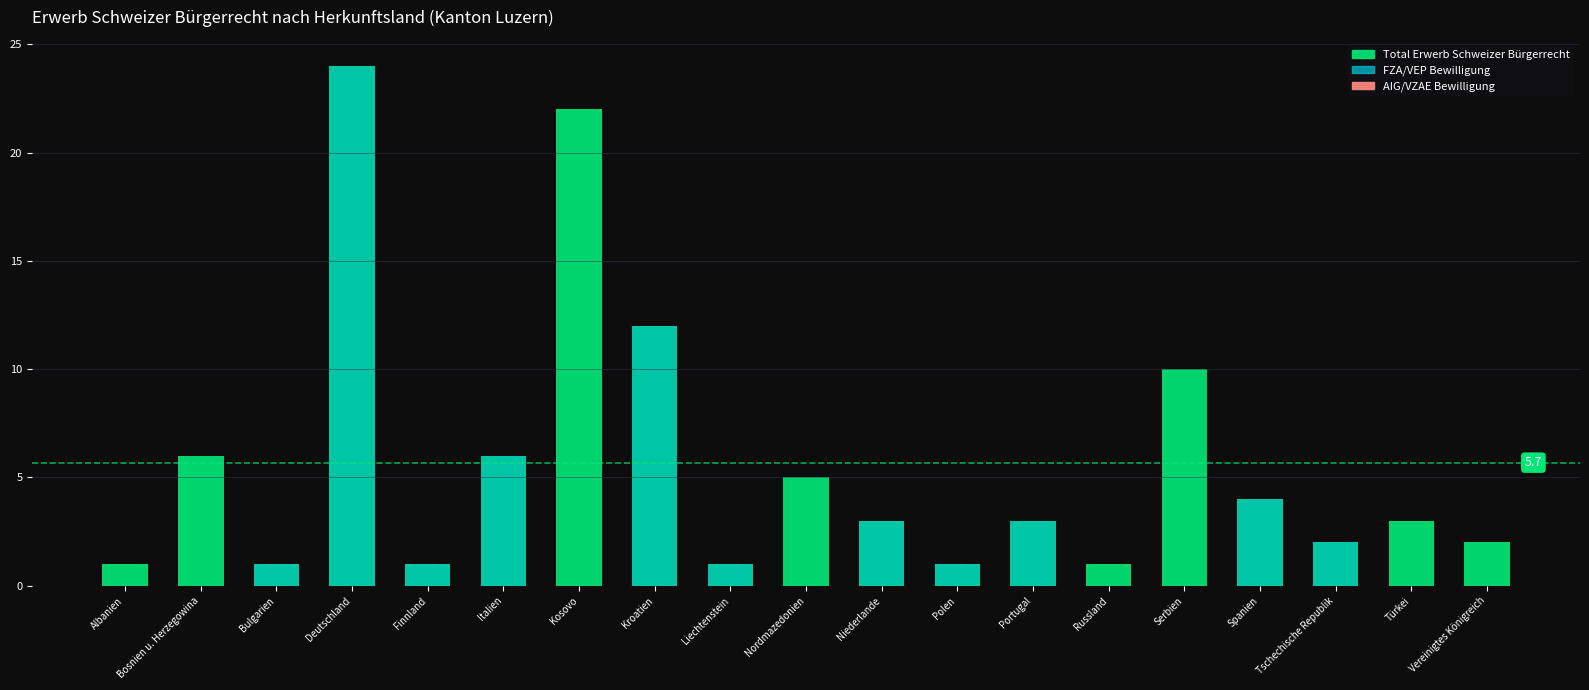

Rank the categories by Total Erwerb value from lowest to highest.

Albanien, Bulgarien, Finnland, Liechtenstein, Polen, Russland, Tschechische Republik, Vereinigtes Königreich, Niederlande, Portugal, Türkei, Spanien, Nordmazedonien, Bosnien u. Herzegowina, Italien, Serbien, Kroatien, Kosovo, Deutschland